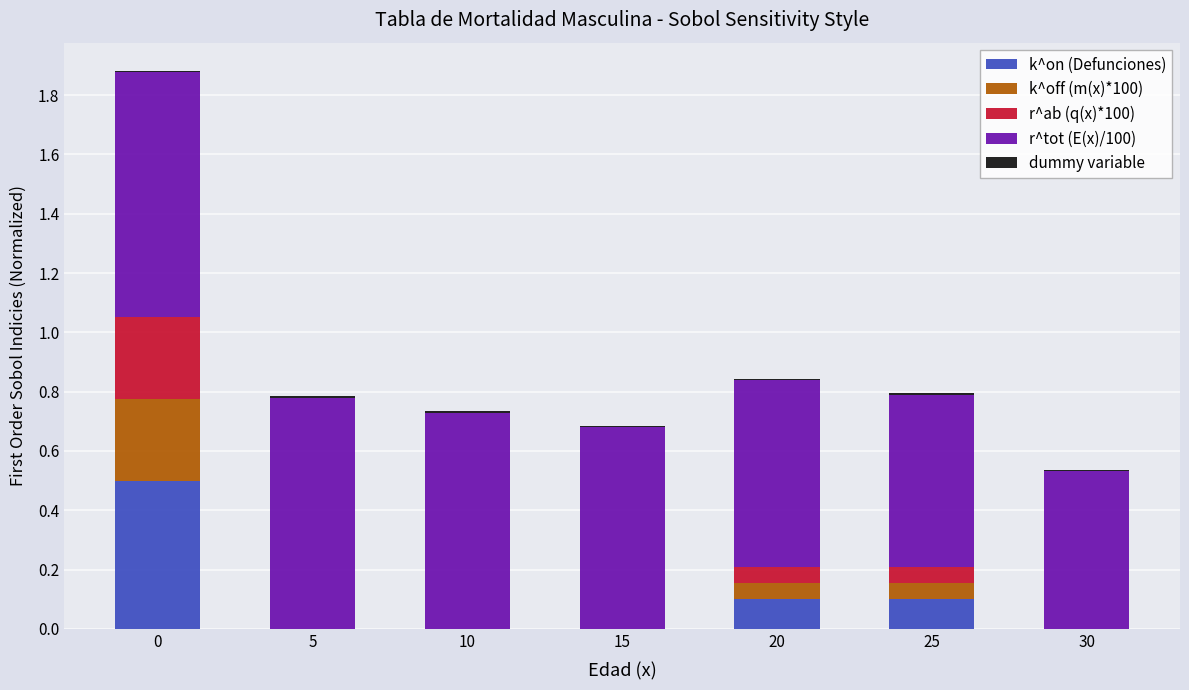

Which has a higher value, 15 or 5?

15